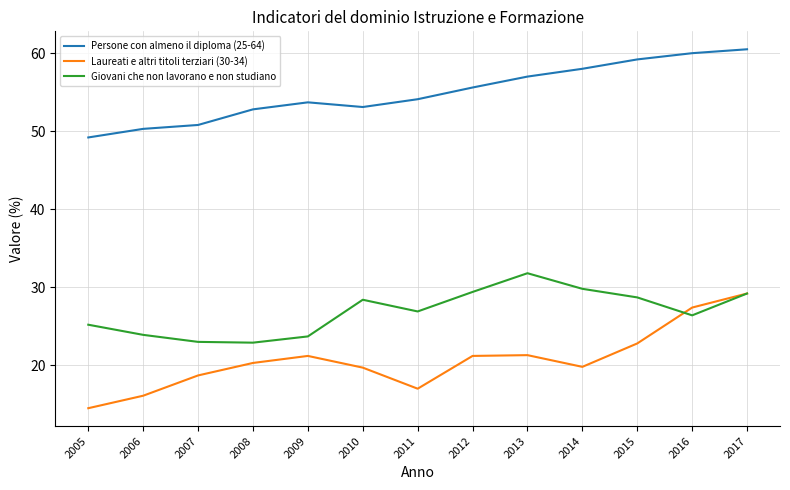

Between 2011 and 2013, which series saw the biggest shift?

Giovani che non lavorano e non studiano